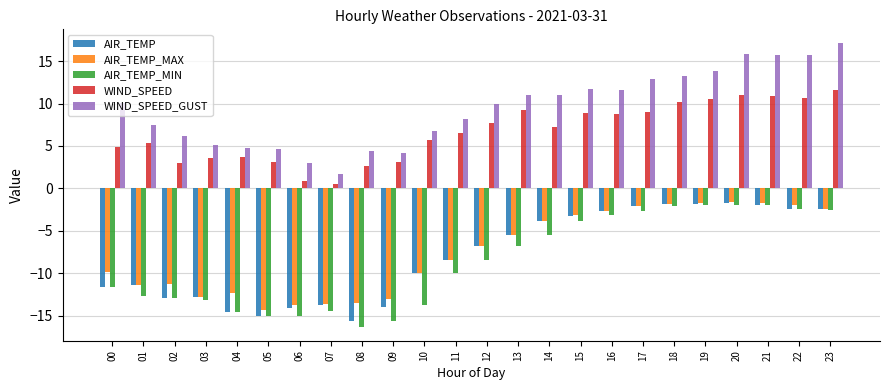

The AIR_TEMP series shows -6.1 at 14. True or false?

False